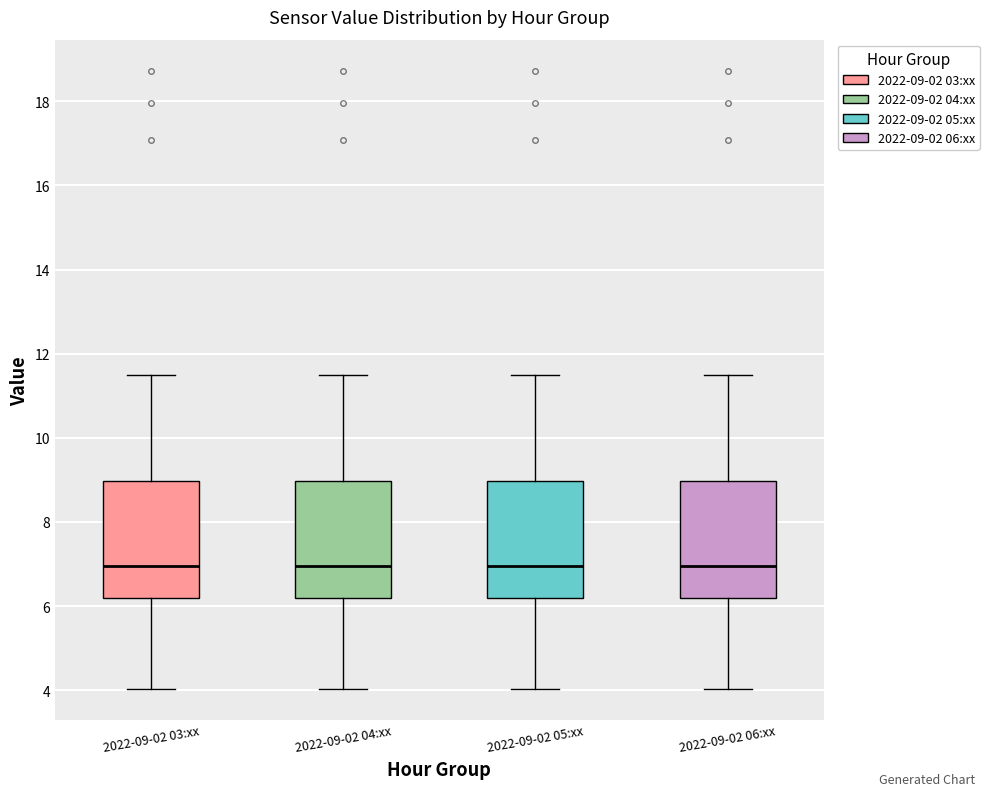

Reading left to right, transcribe this box plot: for each box, give where its median line is, the range the box spans, and where its two whiskers end, as read against the y-axis. The values are not printed on the chart, so give them approximately, as read against the axis.

2022-09-02 03:xx: median 7.0, box 6.2 to 9.0, whiskers 4.0 to 11.6
2022-09-02 04:xx: median 7.0, box 6.2 to 9.0, whiskers 4.0 to 11.6
2022-09-02 05:xx: median 7.0, box 6.2 to 9.0, whiskers 4.0 to 11.6
2022-09-02 06:xx: median 7.0, box 6.2 to 9.0, whiskers 4.0 to 11.6